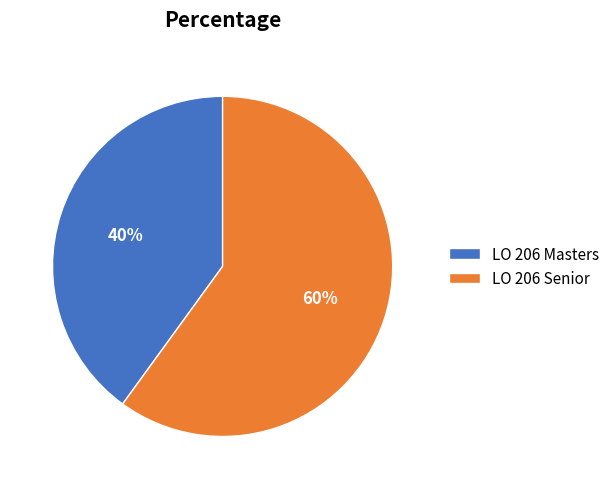

Between LO 206 Masters and LO 206 Senior, which is larger?

LO 206 Senior